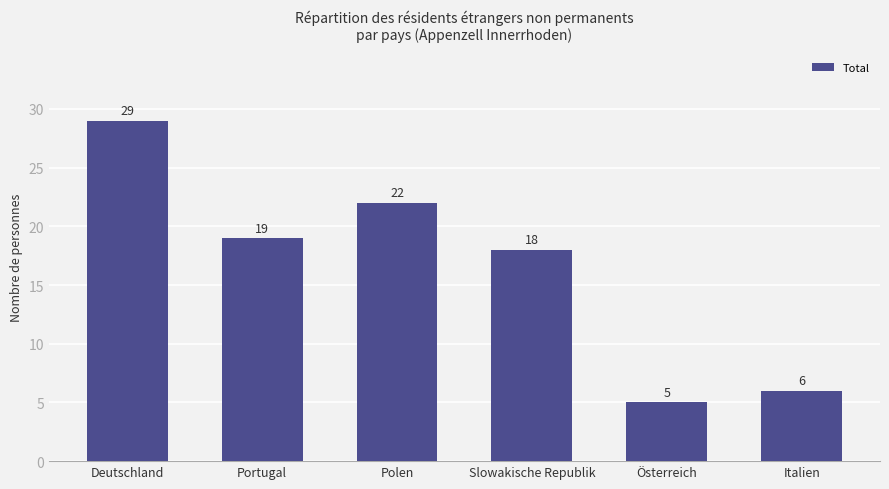

Count the number of categories in the chart.

6